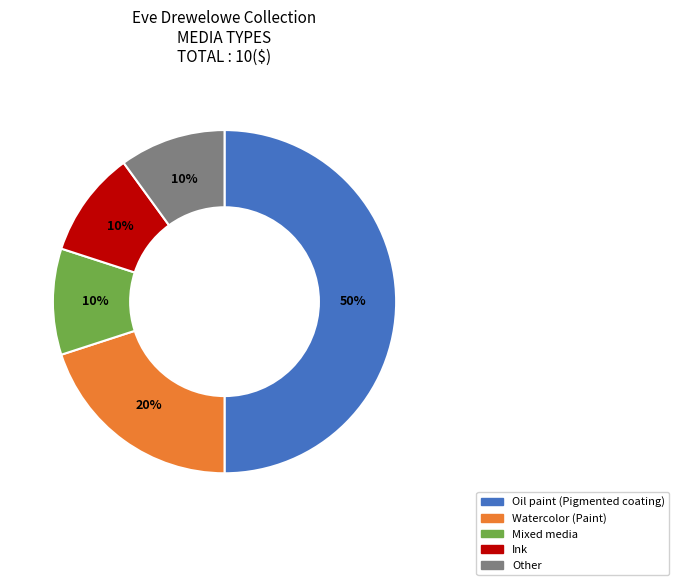

Is it true that Other is 10% of the pie?

True